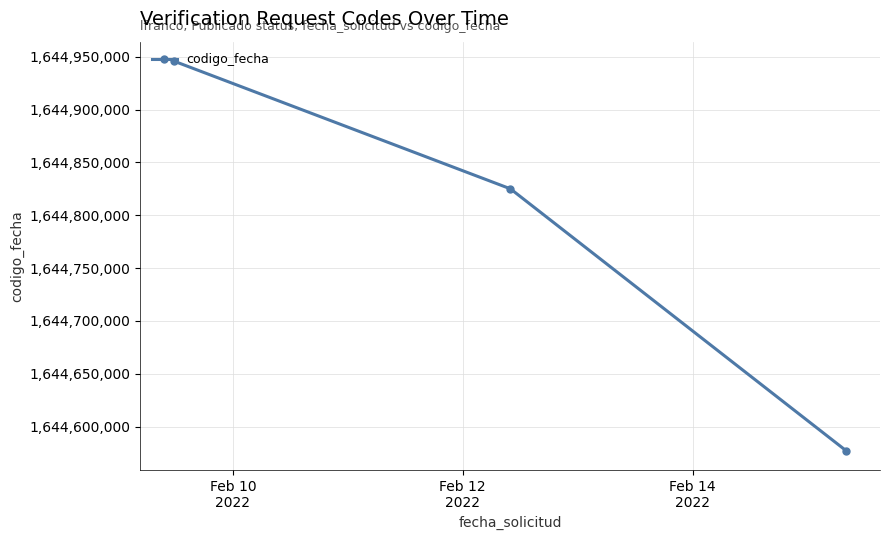

What is the sum of all values?

4934347646